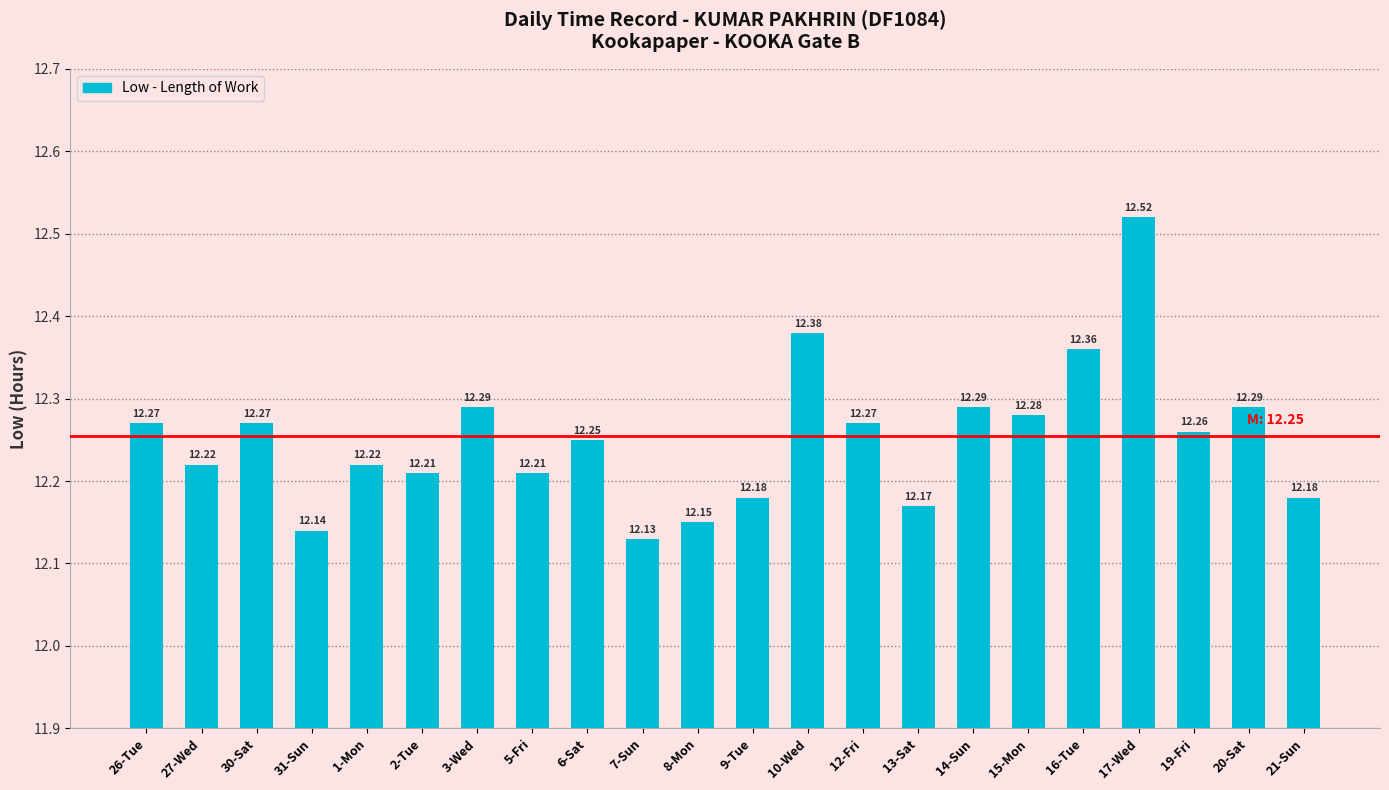

What is the sum of all values?

269.5